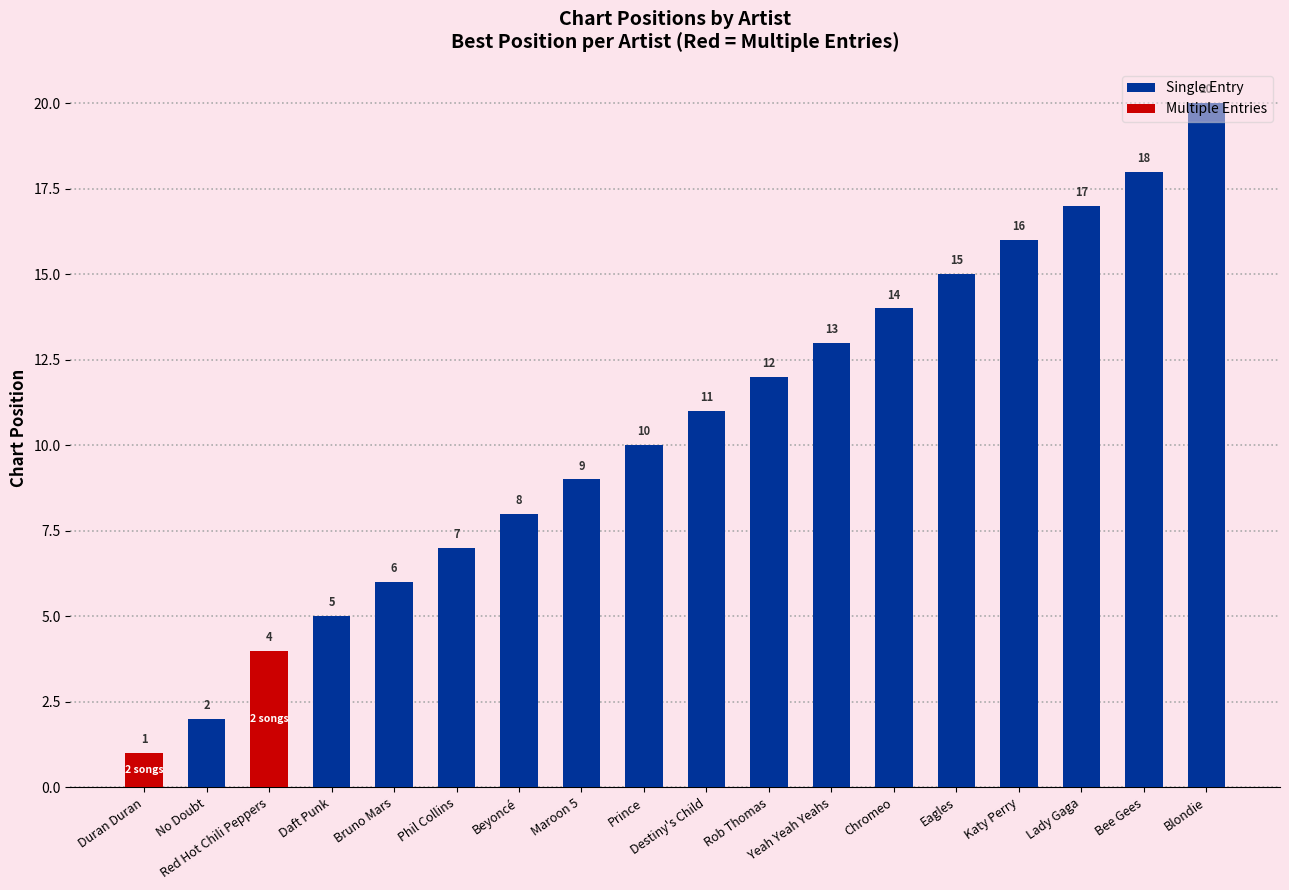

Approximately how many times larger is the value at Katy Perry compared to Duran Duran?

16.0